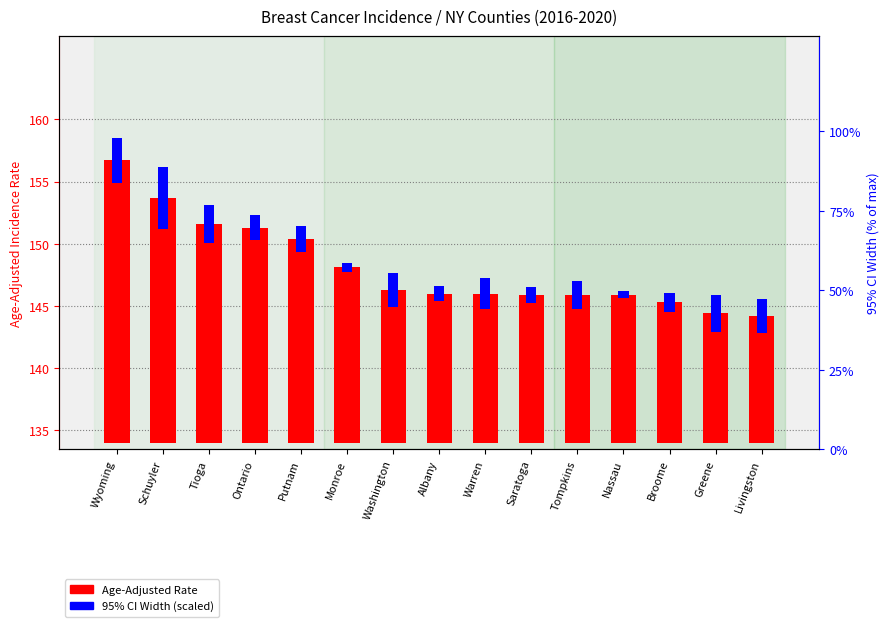

What is the spread (max minus min) of values at Broome?

9.8